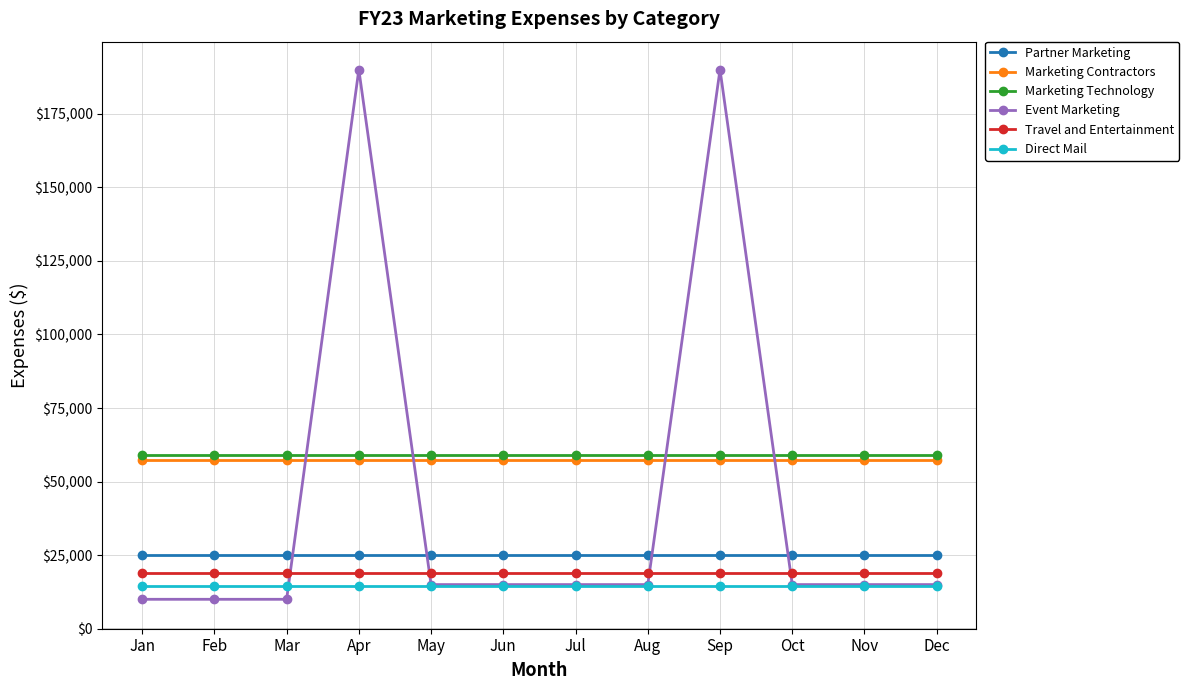

Which series has the widest spread of values?

Event Marketing